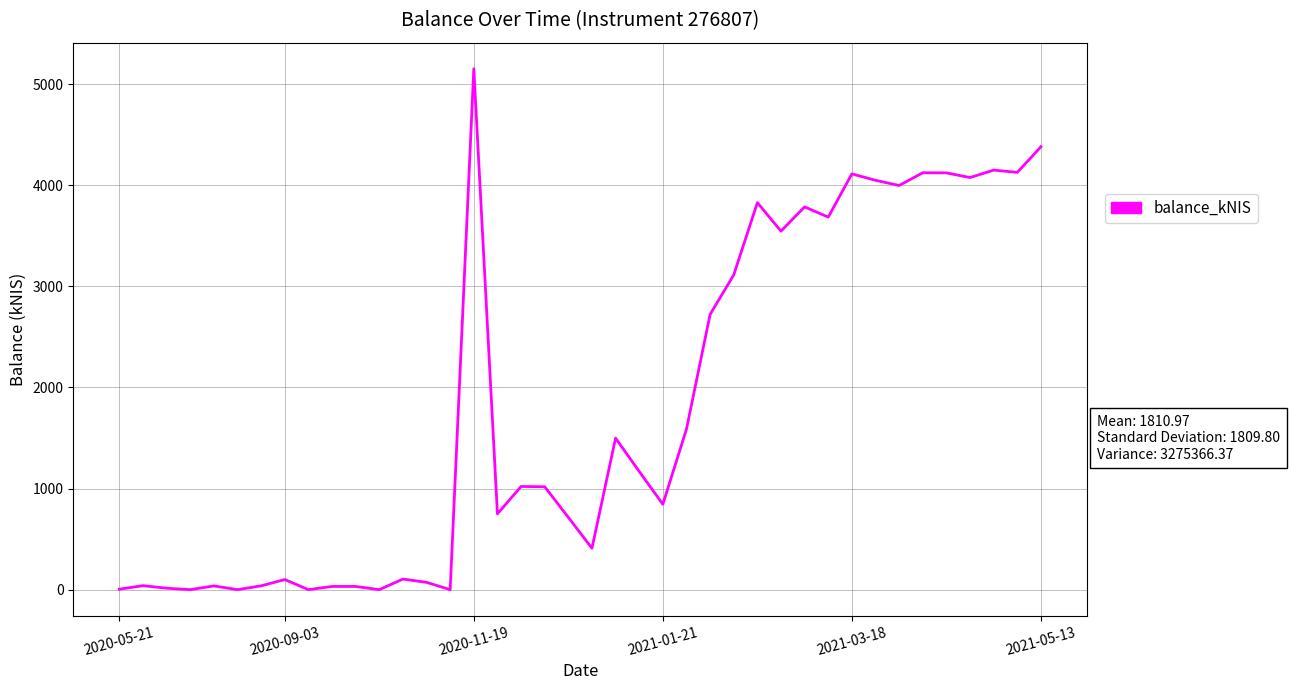

What is the greatest value displayed?

5151.3